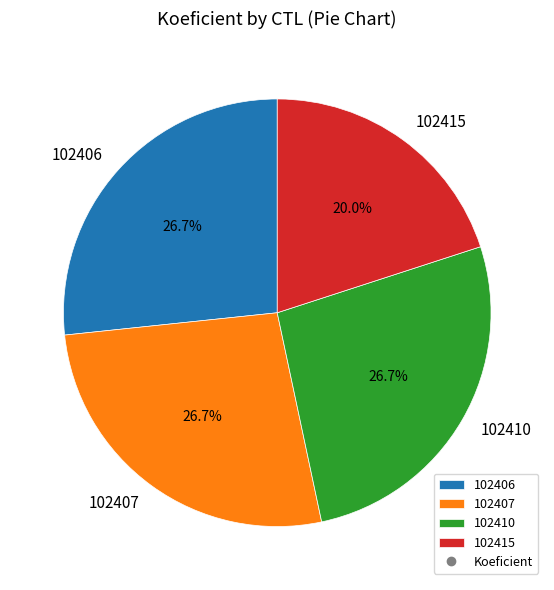

How many segments does this pie chart have?

4